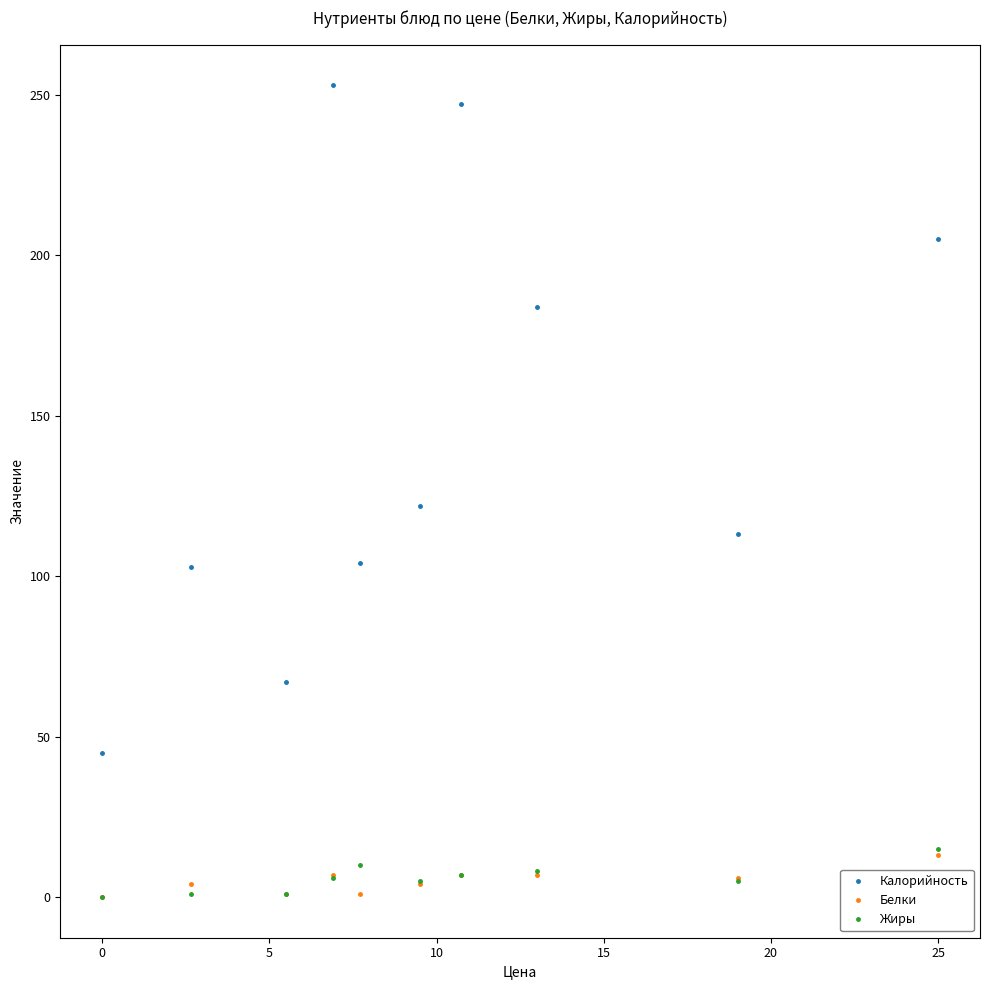

The value of Белки at 0 is 9. True or false?

False